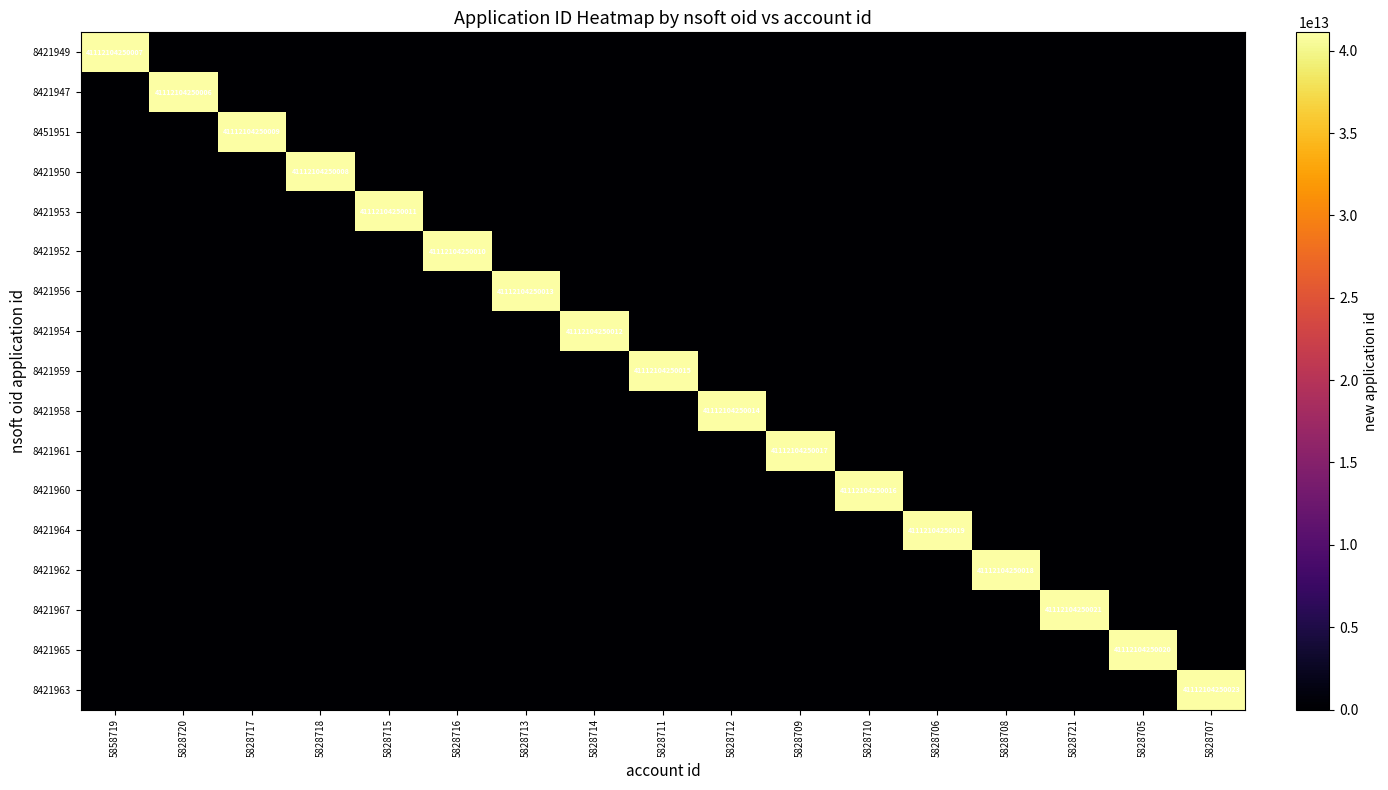

How many positive values does the 8421963 series have?

1